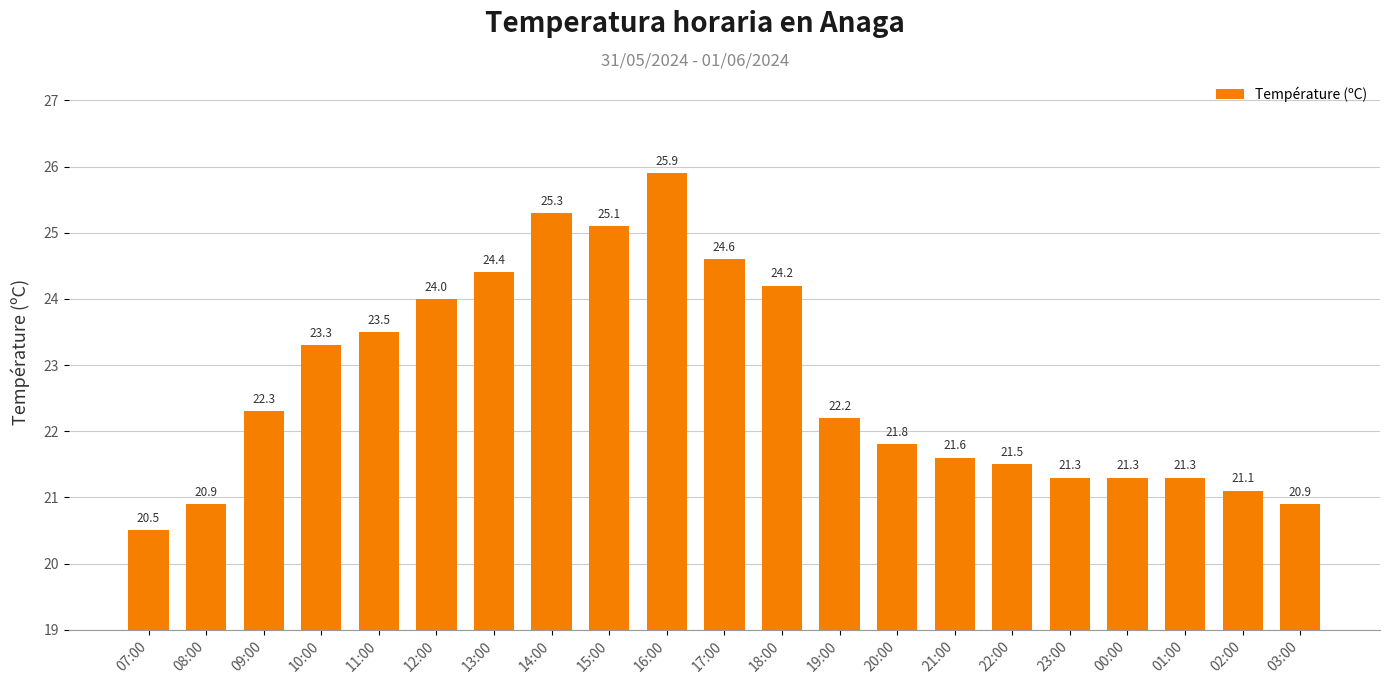

Count the number of values greater than 22.

11